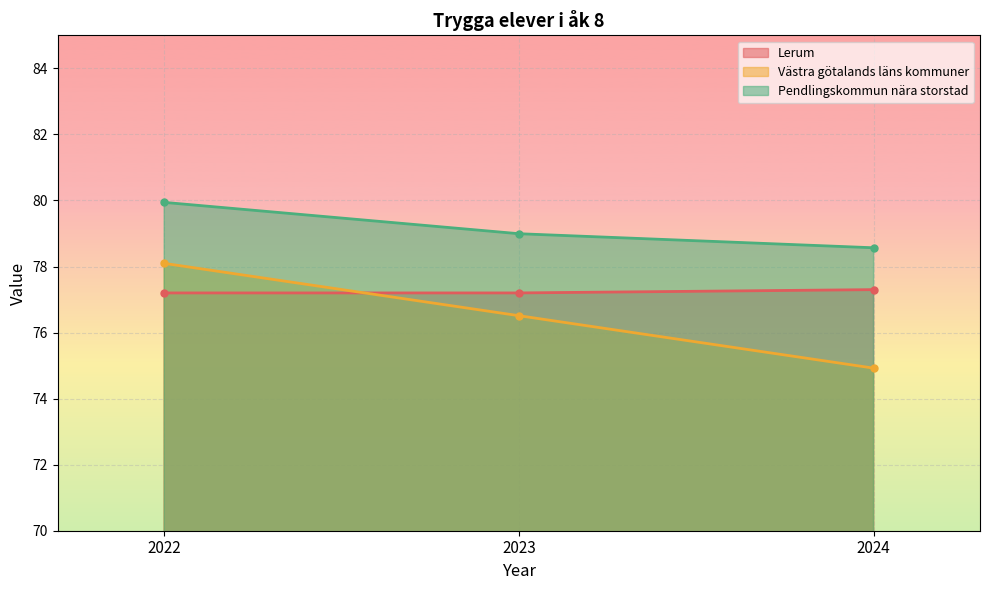

At which label is Västra götalands läns kommuner closest to 76?

2023